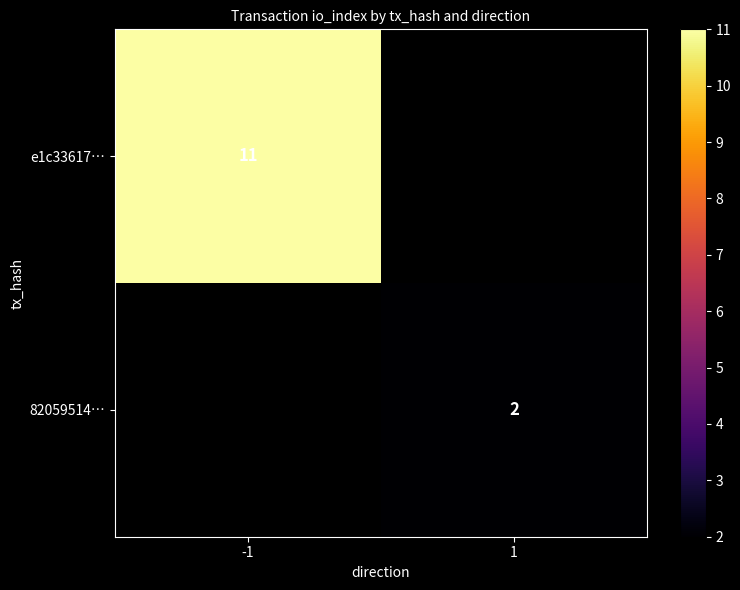

The value of 82059514… at 1 is 1. True or false?

False